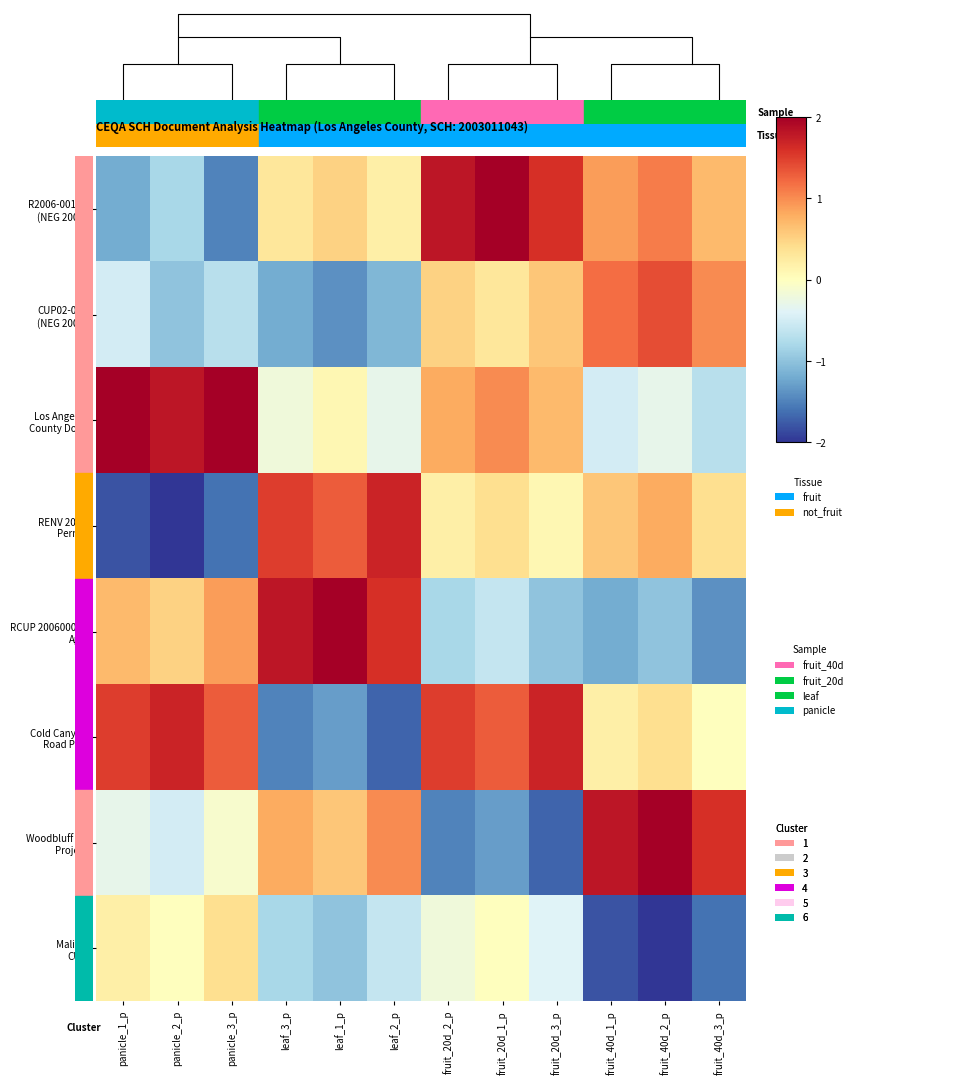

List the series in order of their peak value, lowest first.

Malibu CUP, CUP02-070 (NEG 2003), RENV 2006 Permit, Cold Canyon Road Proj, R2006-00115 (NEG 2006), RCUP 200600010 App, Woodbluff Rd Project, Los Angeles County Doc1